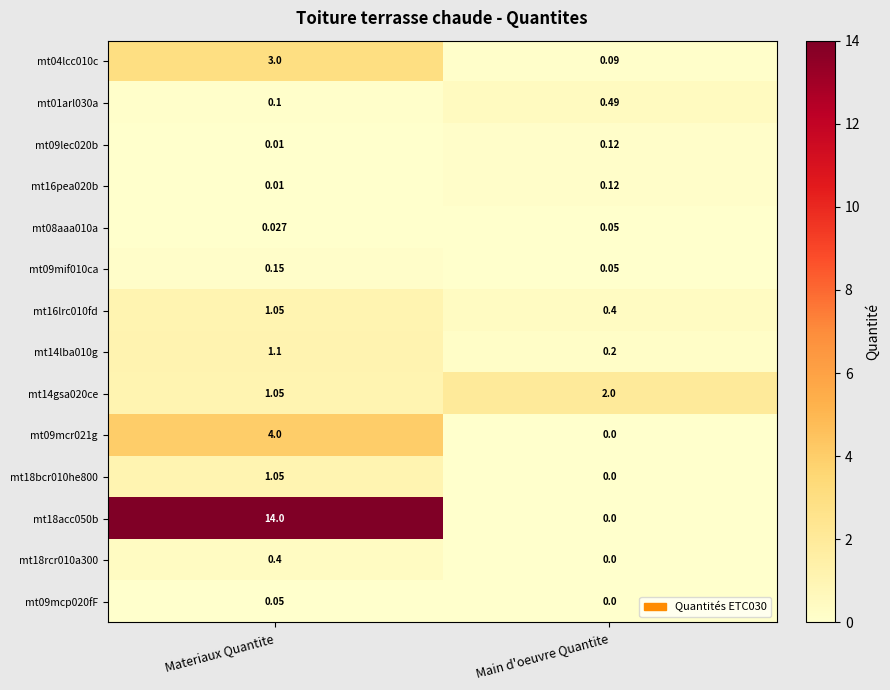

At how many categories does at least one series exceed 0?

2